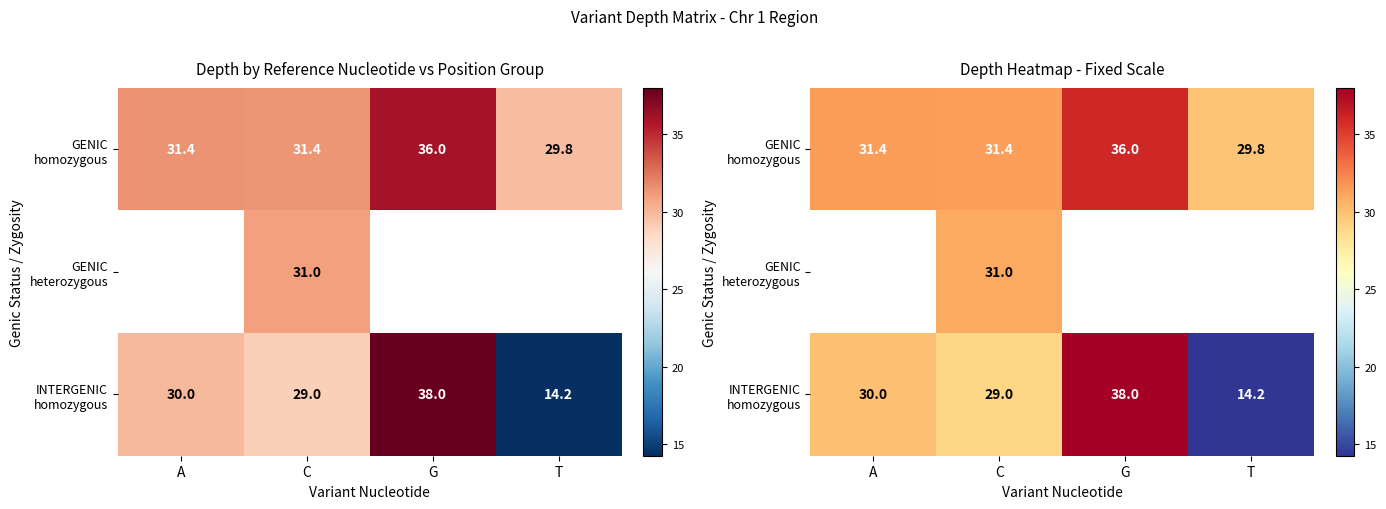

The value of GENIC heterozygous at C is 12.9. True or false?

False